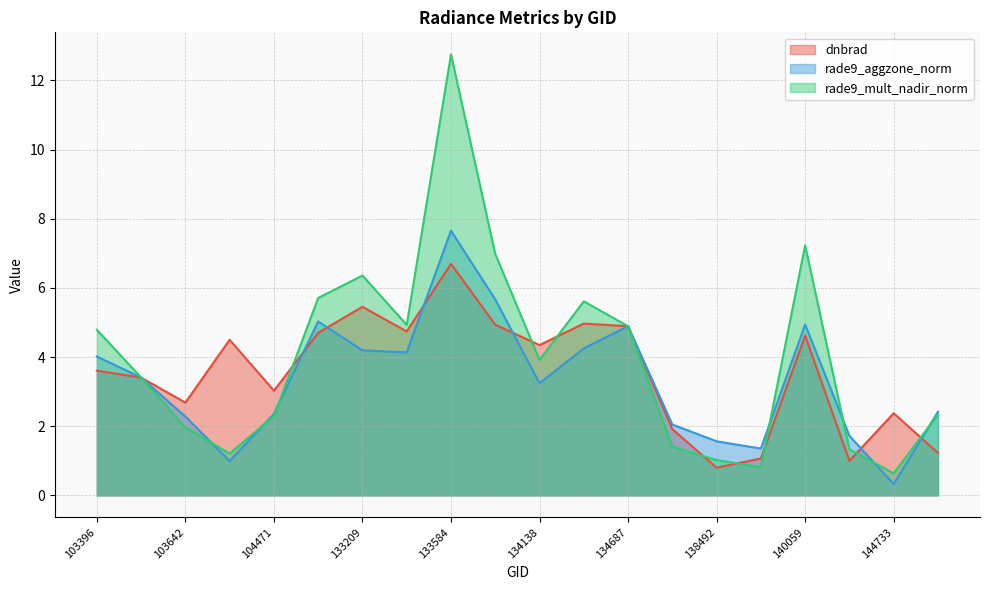

What is the sum of the dnbrad values at 103515 and 134687?

8.3